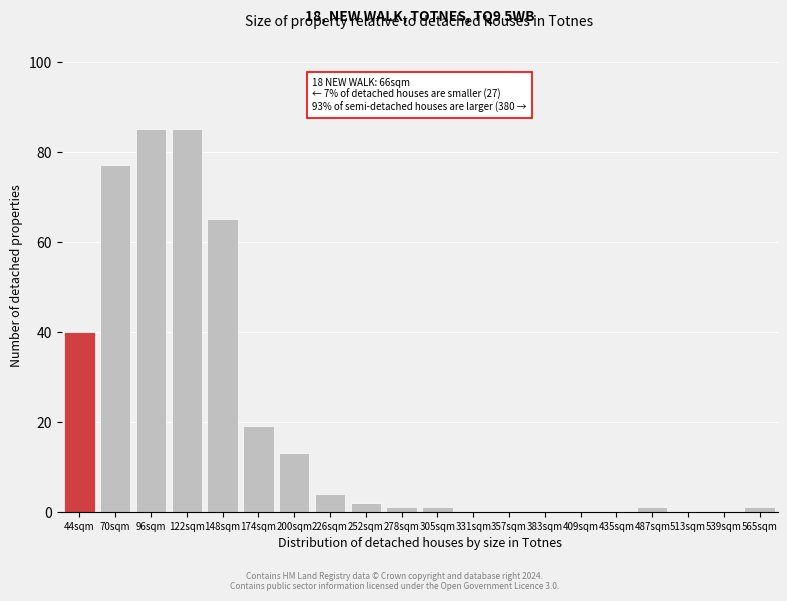

Reading left to right, list all the values displayed in this chart.

44sqm=40	70sqm=77	96sqm=85	122sqm=85	148sqm=65	174sqm=19	200sqm=13	226sqm=4	252sqm=2	278sqm=1	305sqm=1	331sqm=0	357sqm=0	383sqm=0	409sqm=0	435sqm=0	487sqm=1	513sqm=0	539sqm=0	565sqm=1